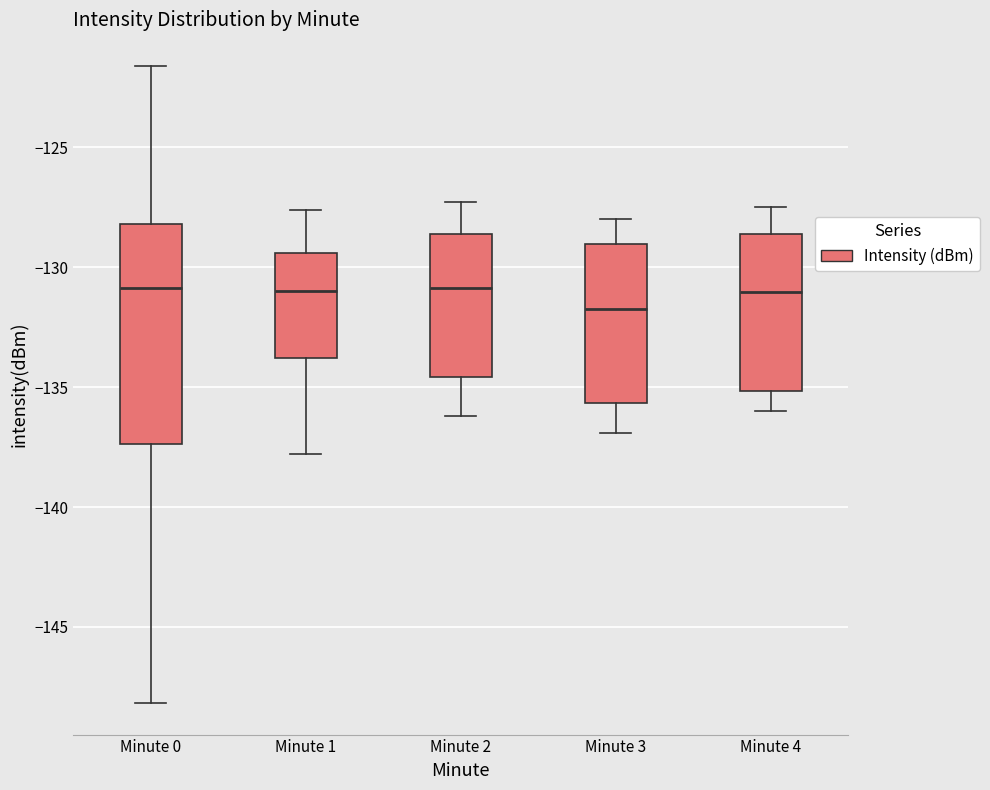

Reading left to right, transcribe this box plot: for each box, give where its median line is, the range the box spans, and where its two whiskers end, as read against the y-axis. The values are not printed on the chart, so give them approximately, as read against the axis.

Minute 0: median -131.0, box -137.5 to -128.0, whiskers -148.0 to -121.5
Minute 1: median -131.0, box -134.0 to -129.5, whiskers -138.0 to -127.5
Minute 2: median -131.0, box -134.5 to -128.5, whiskers -136.0 to -127.5
Minute 3: median -131.5, box -135.5 to -129.0, whiskers -137.0 to -128.0
Minute 4: median -131.0, box -135.0 to -128.5, whiskers -136.0 to -127.5